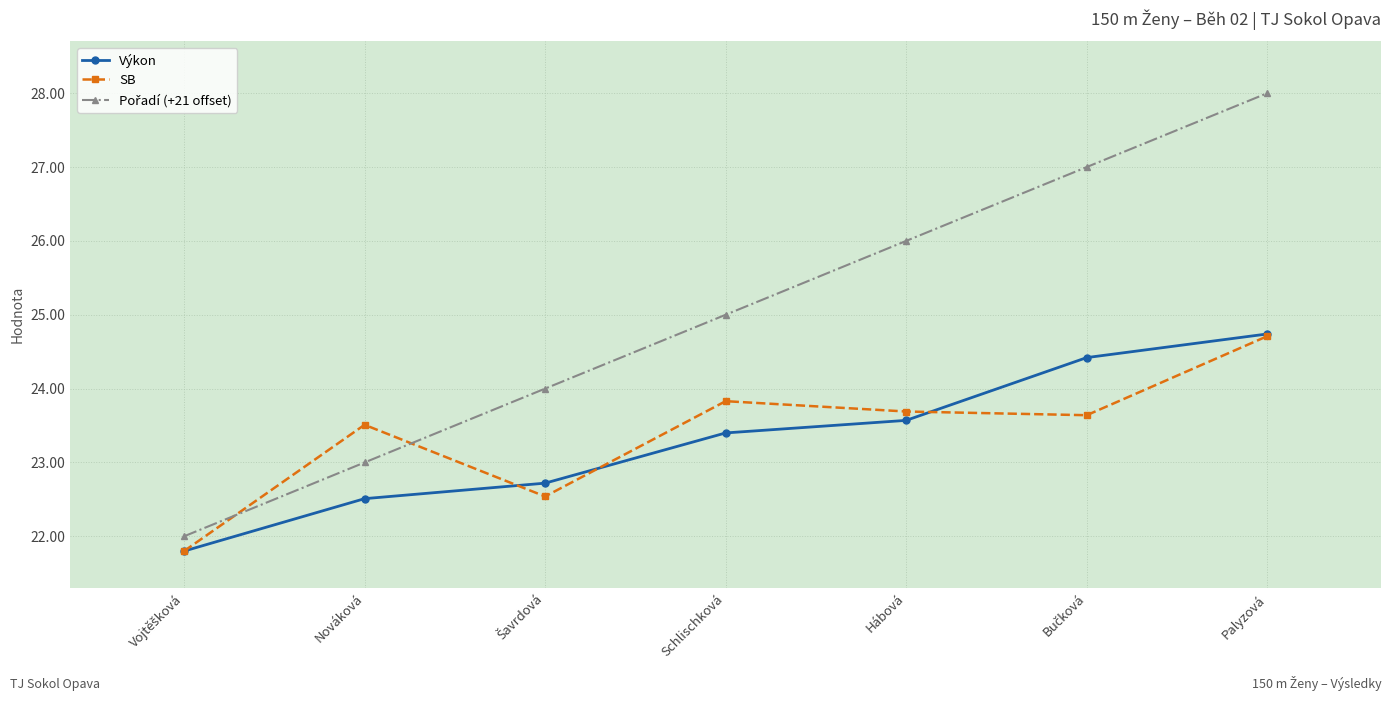

How many data points in SB are above 23?

5